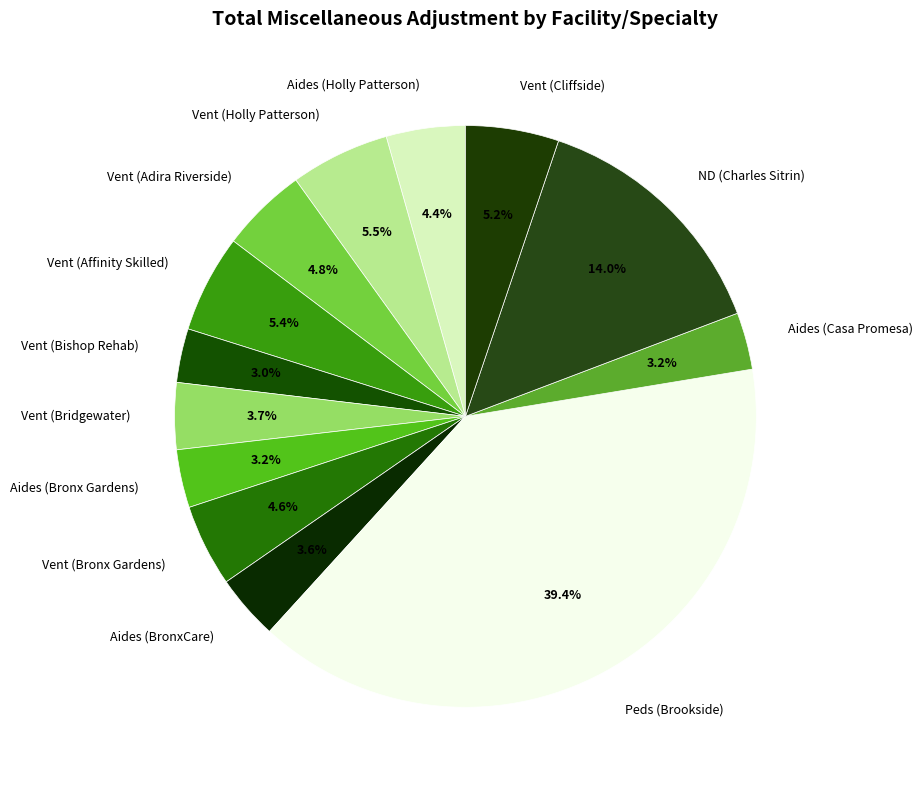

What percentage is the Aides (Bronx Gardens) slice, to the nearest percent?

3%